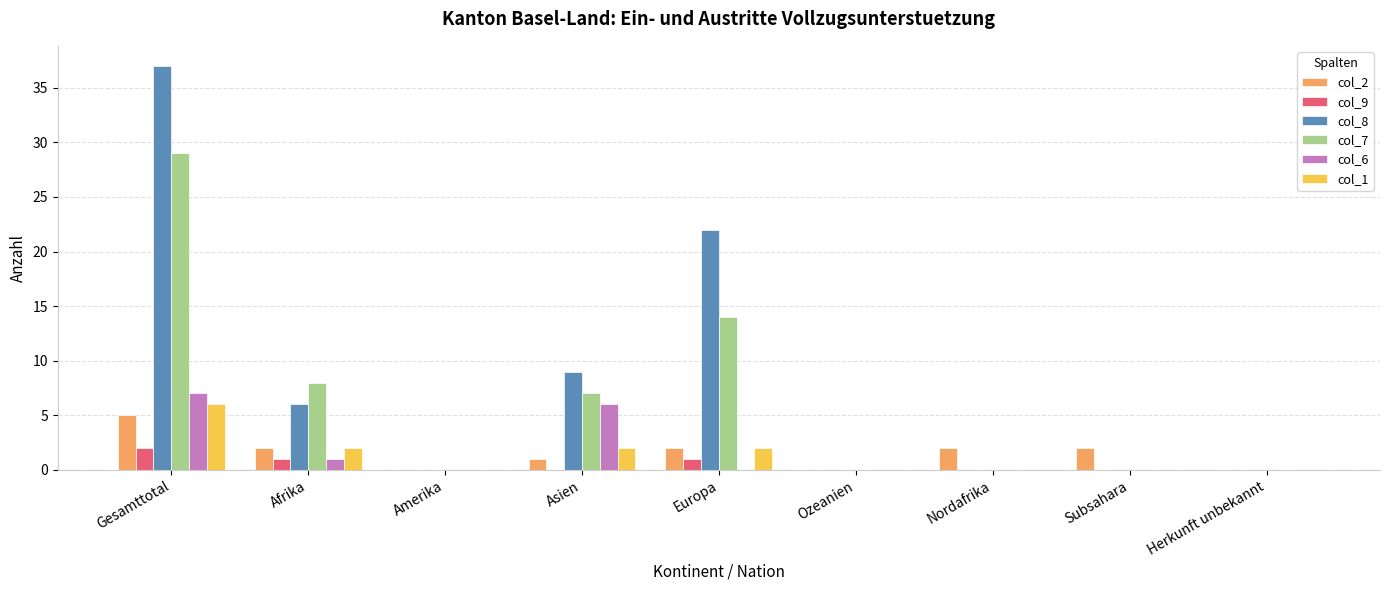

What is the total value across all series at Afrika?

20